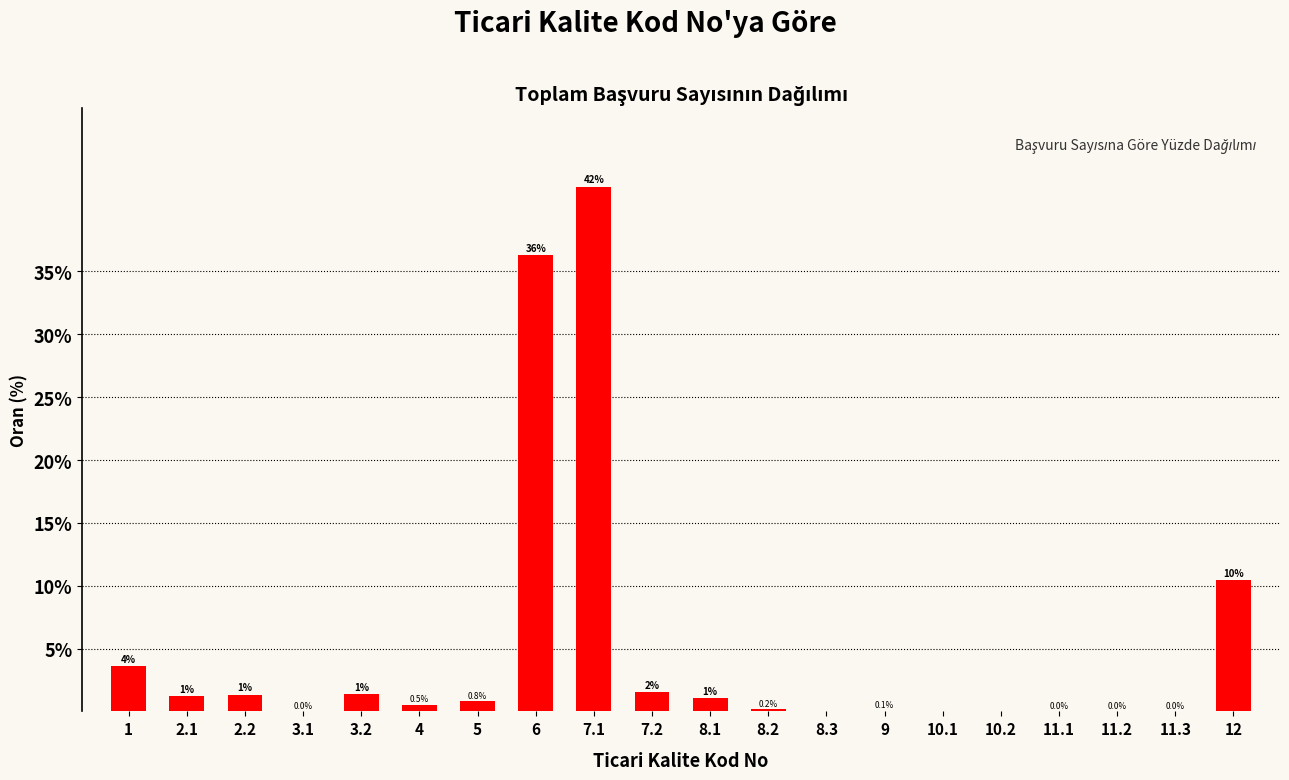

Which has a higher value, 8.1 or 8.2?

8.1